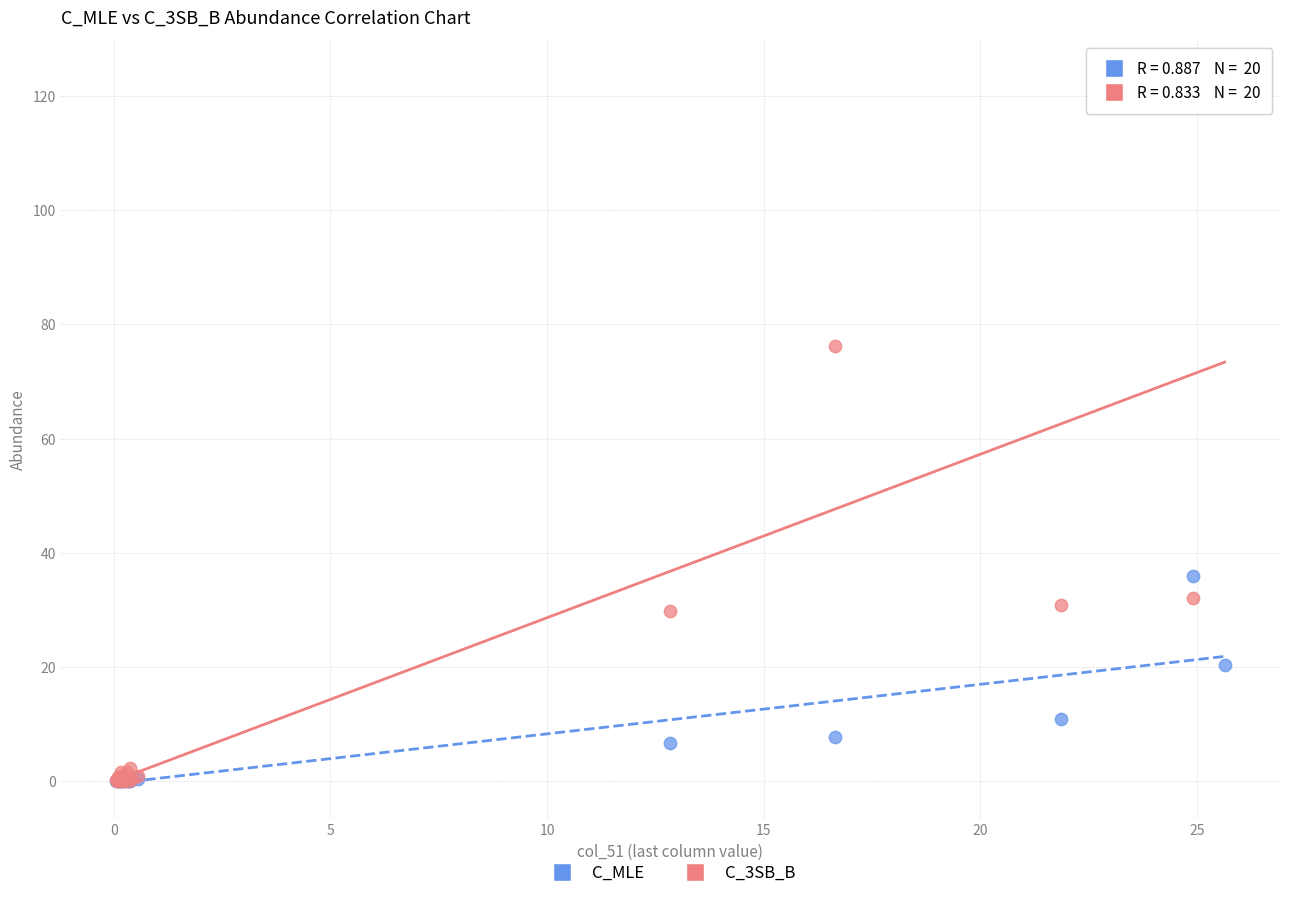

In the C_MLE series, what Y value is closest to 17?

20.3